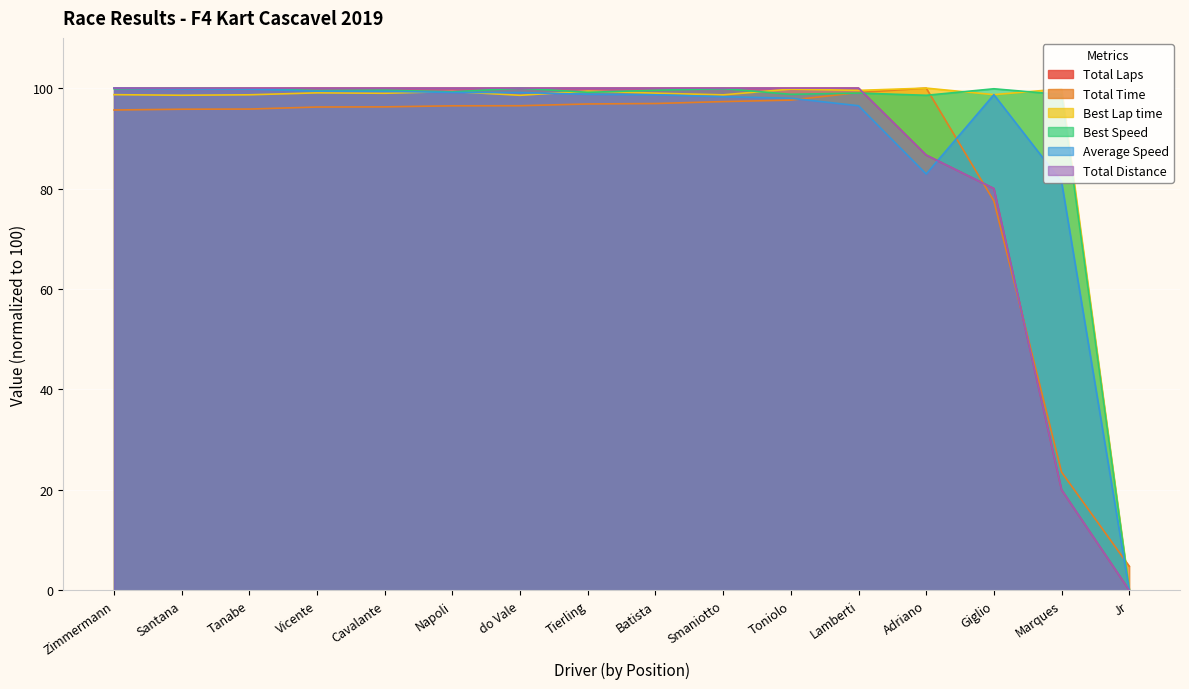

What is the highest value of the Total Laps series?

100.0